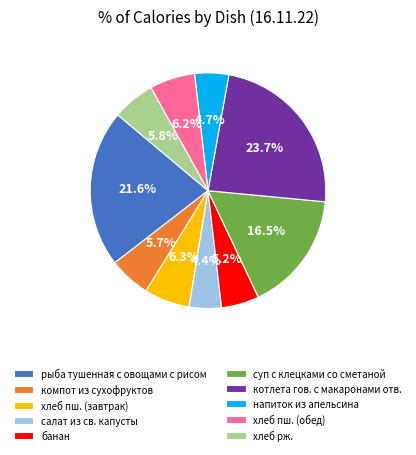

Is there any slice that represents more than half of the pie?

No